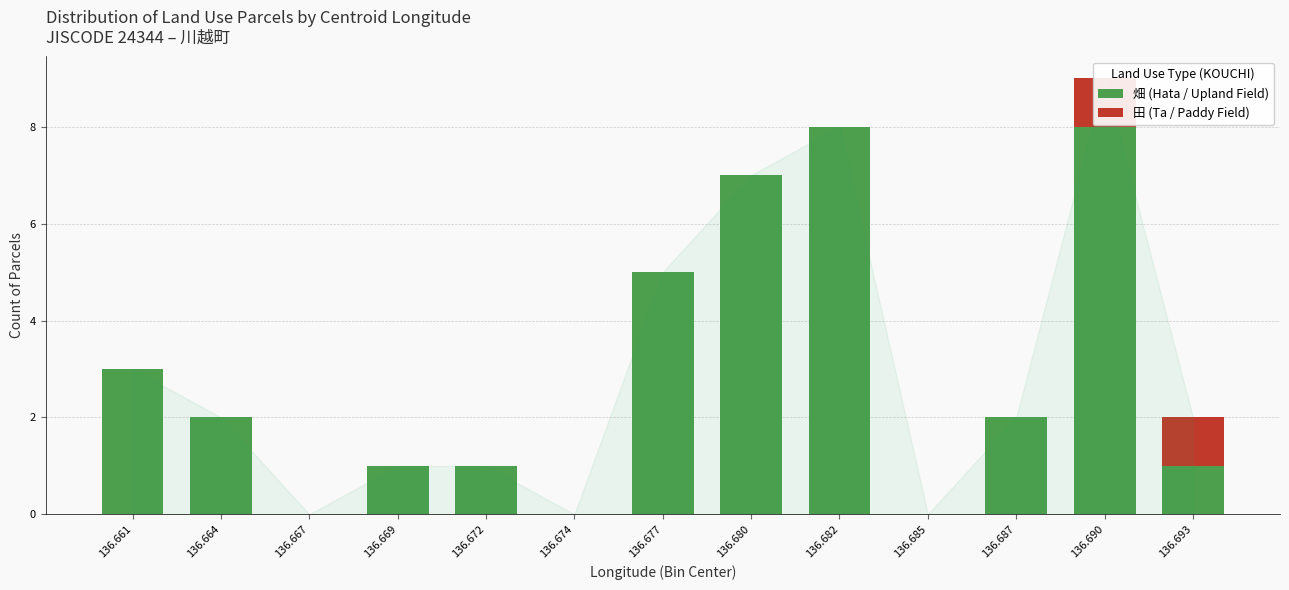

At how many categories does at least one series exceed 4?

4